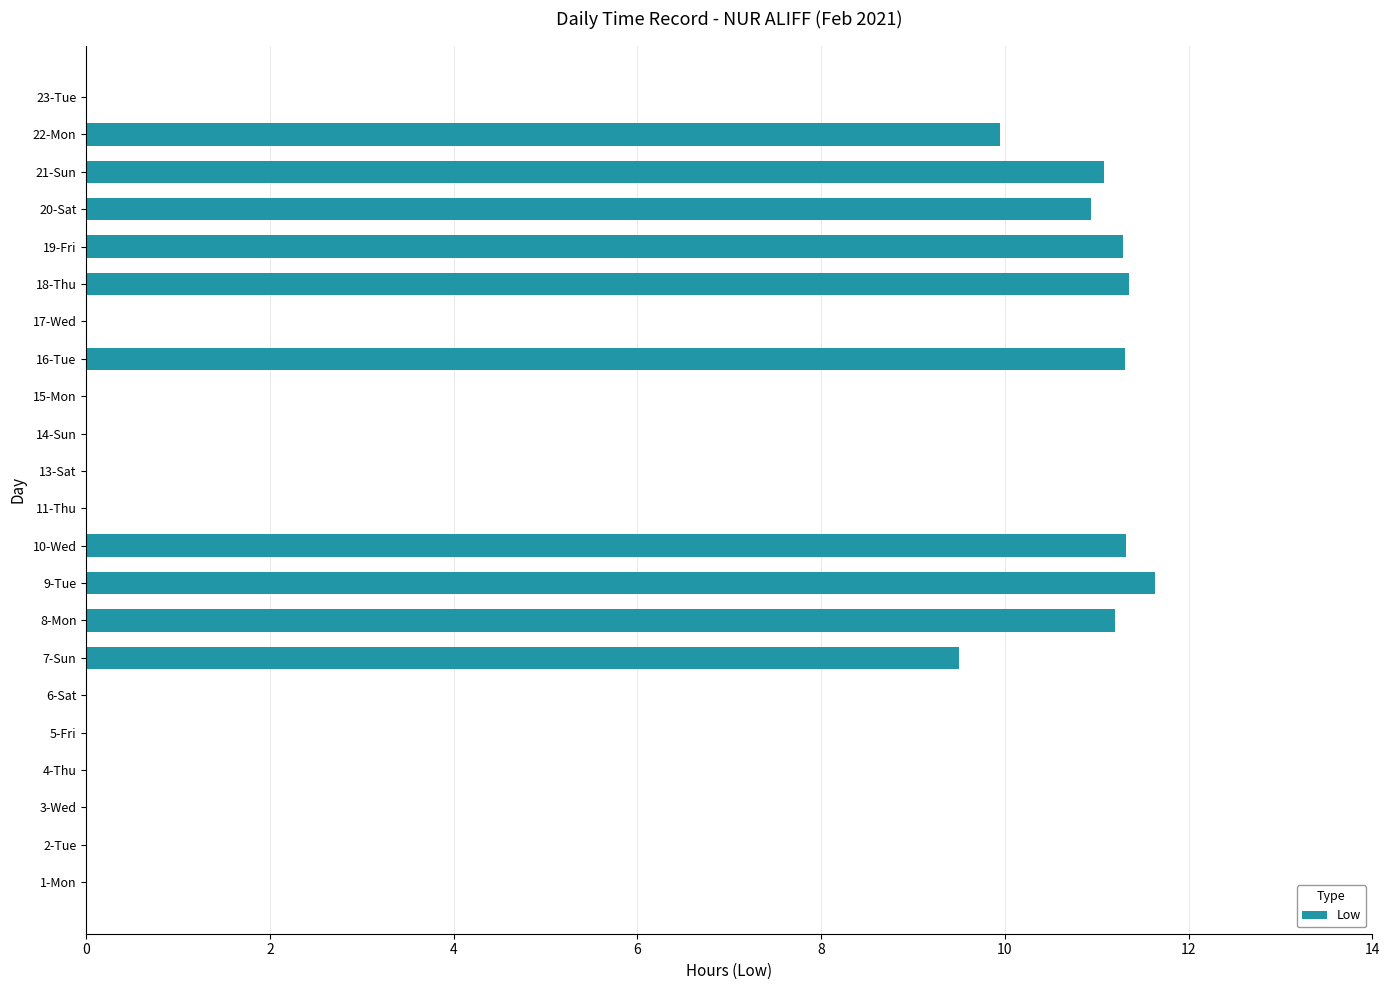

Which has a higher value, 7-Sun or 13-Sat?

7-Sun